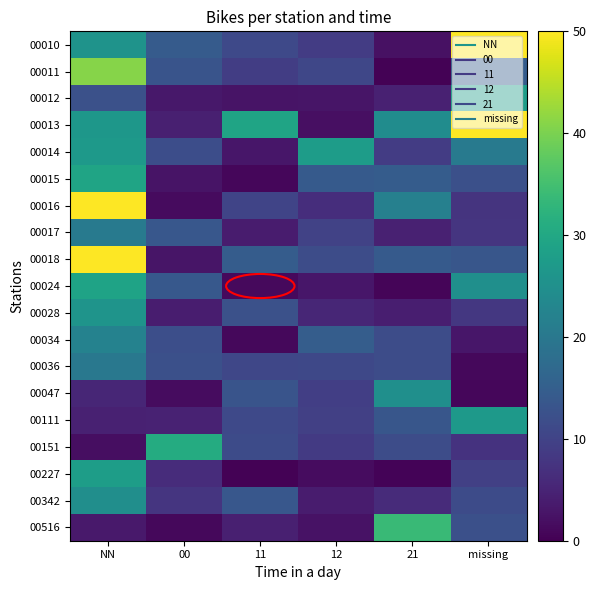

At which category is the sum across all series the highest?

NN